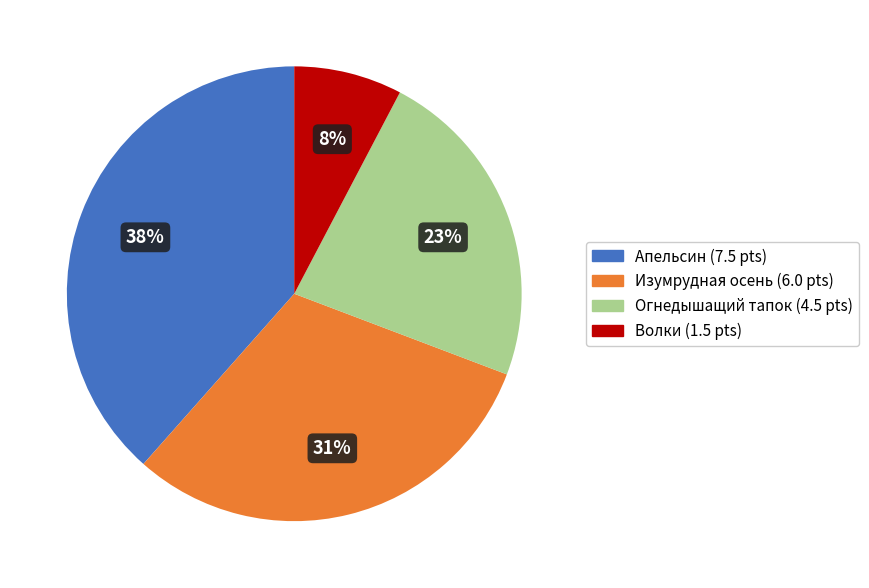

To the nearest percent, what is the combined percentage of Изумрудная осень and Огнедышащий тапок?

54%